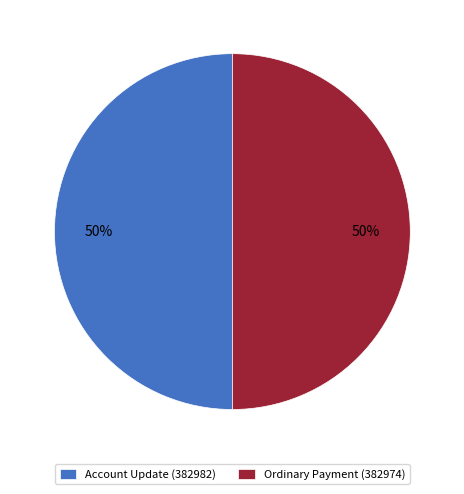

To the nearest percent, what is the average slice percentage?

50%